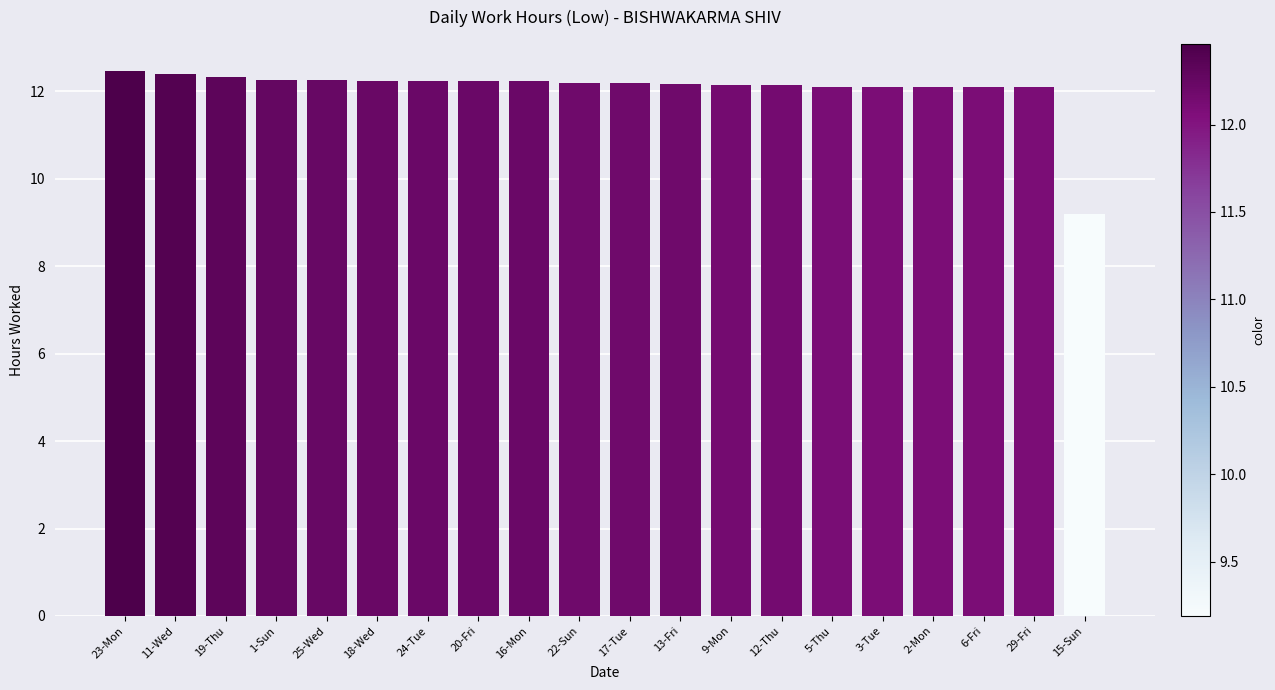

What is the average value?

12.1